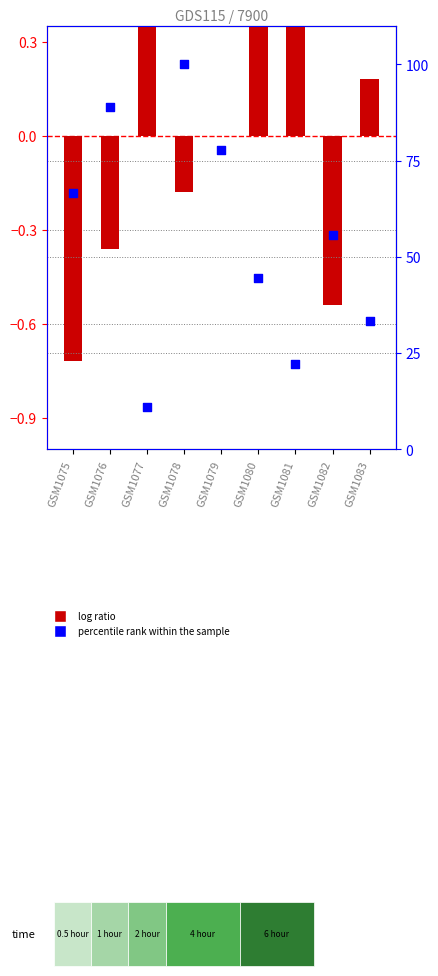

Which has a higher value, GSM1081 or GSM1080?

GSM1080